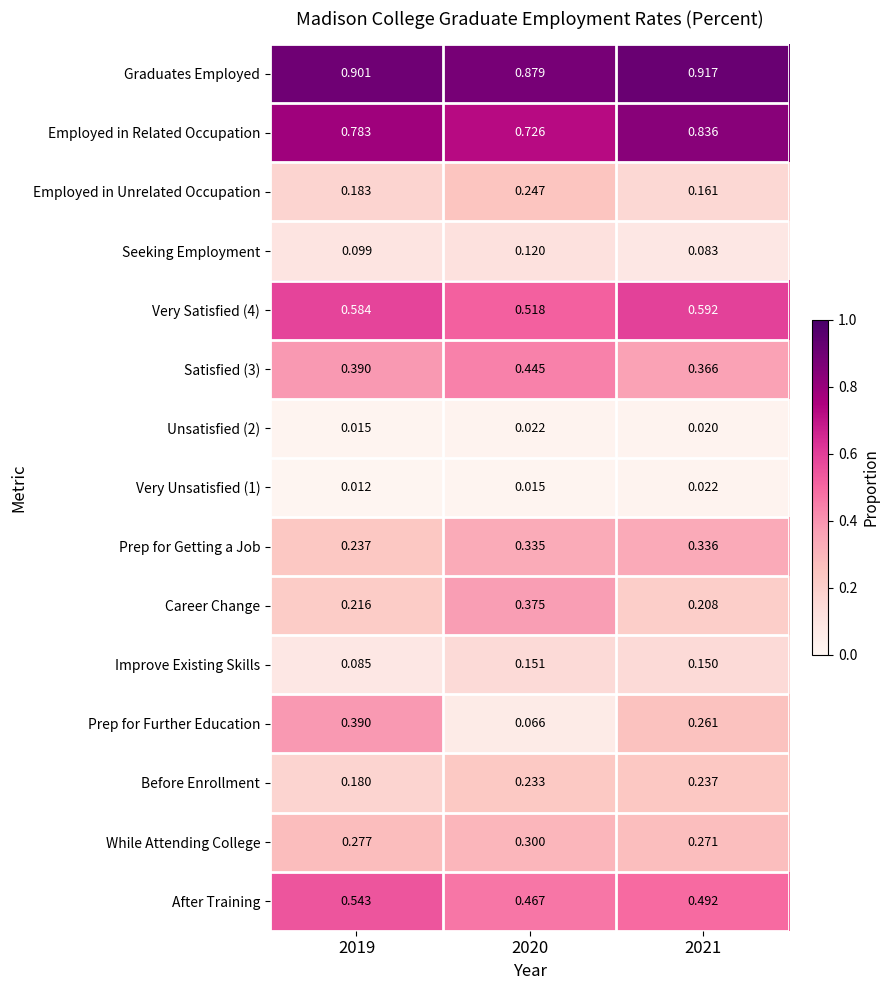

Which series has the largest total across all categories?

Graduates Employed